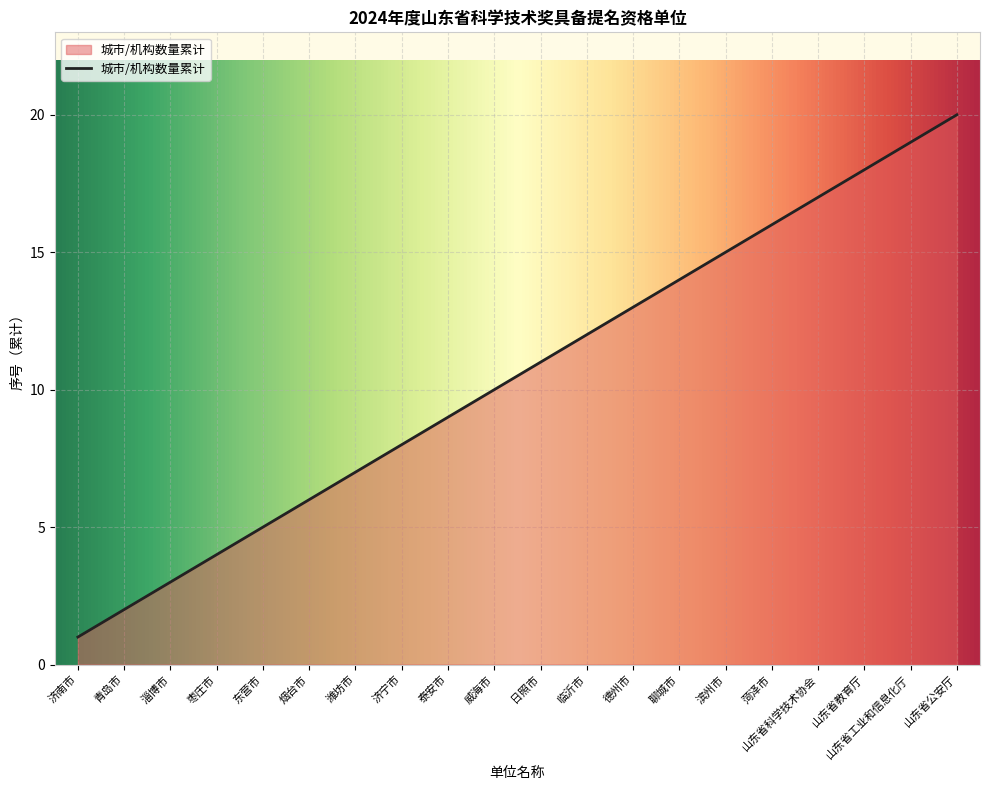

How many lines are shown in the chart?

1